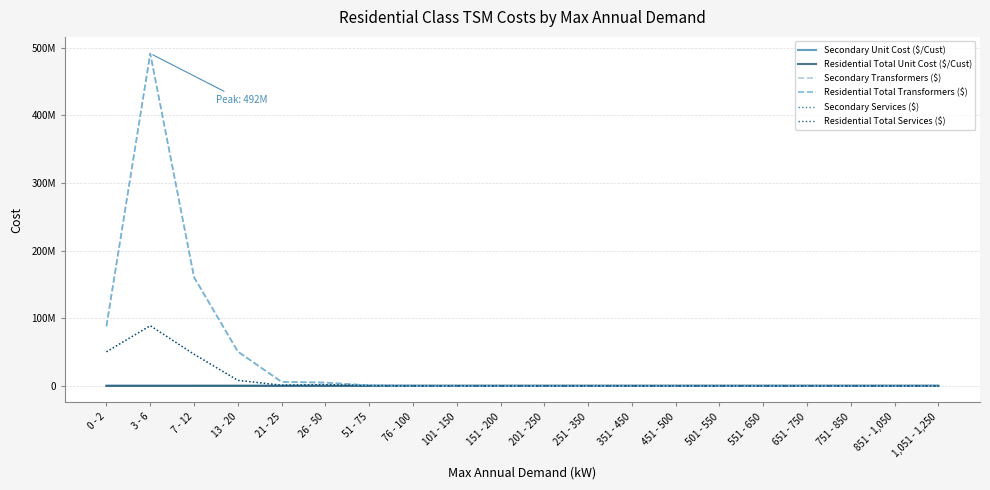

At how many categories does at least one series exceed 185797551?

1